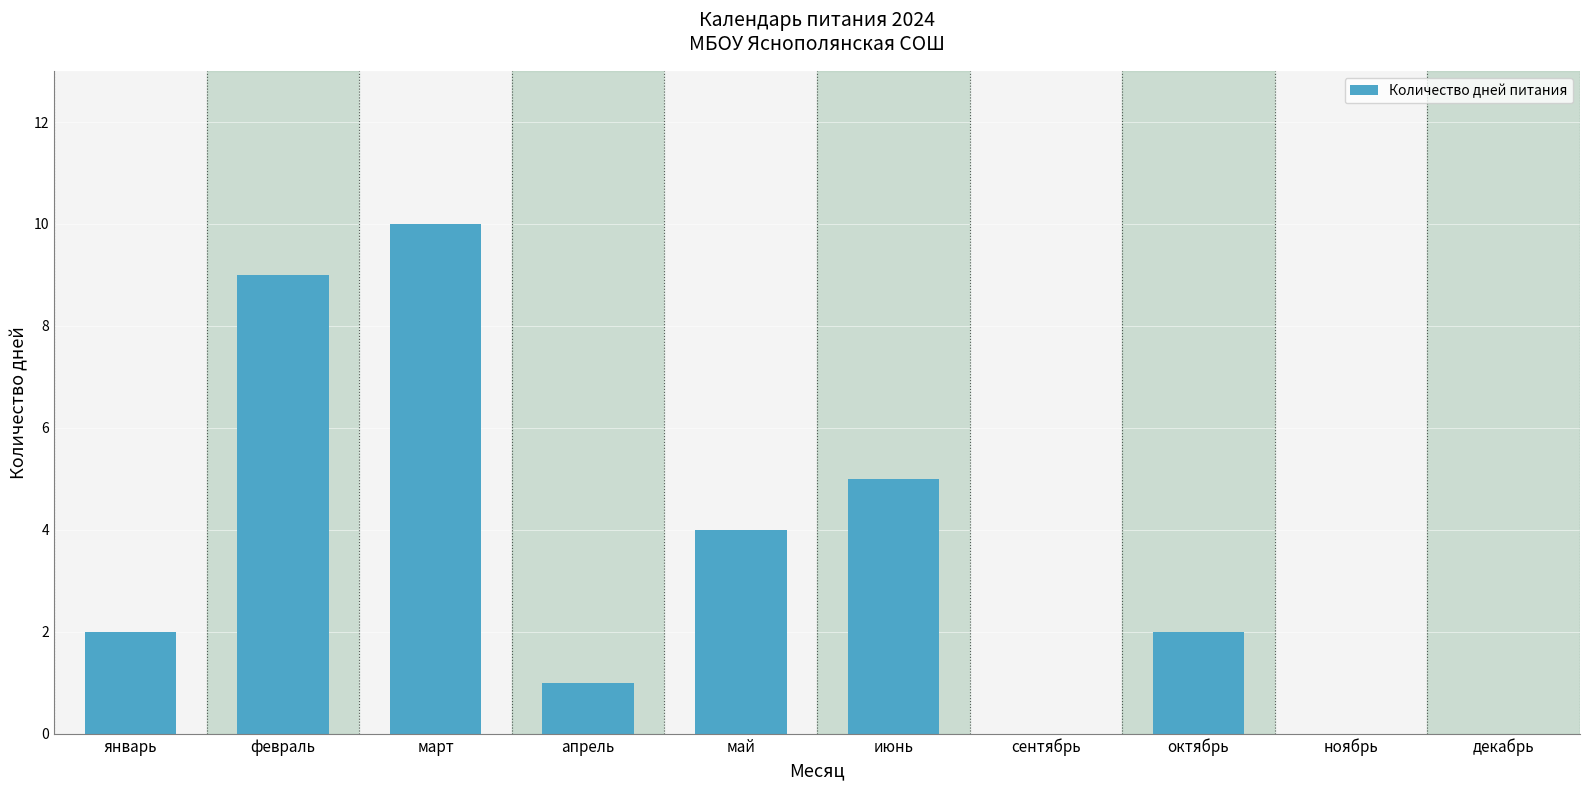

True or false: the data shows 10 at март.

True